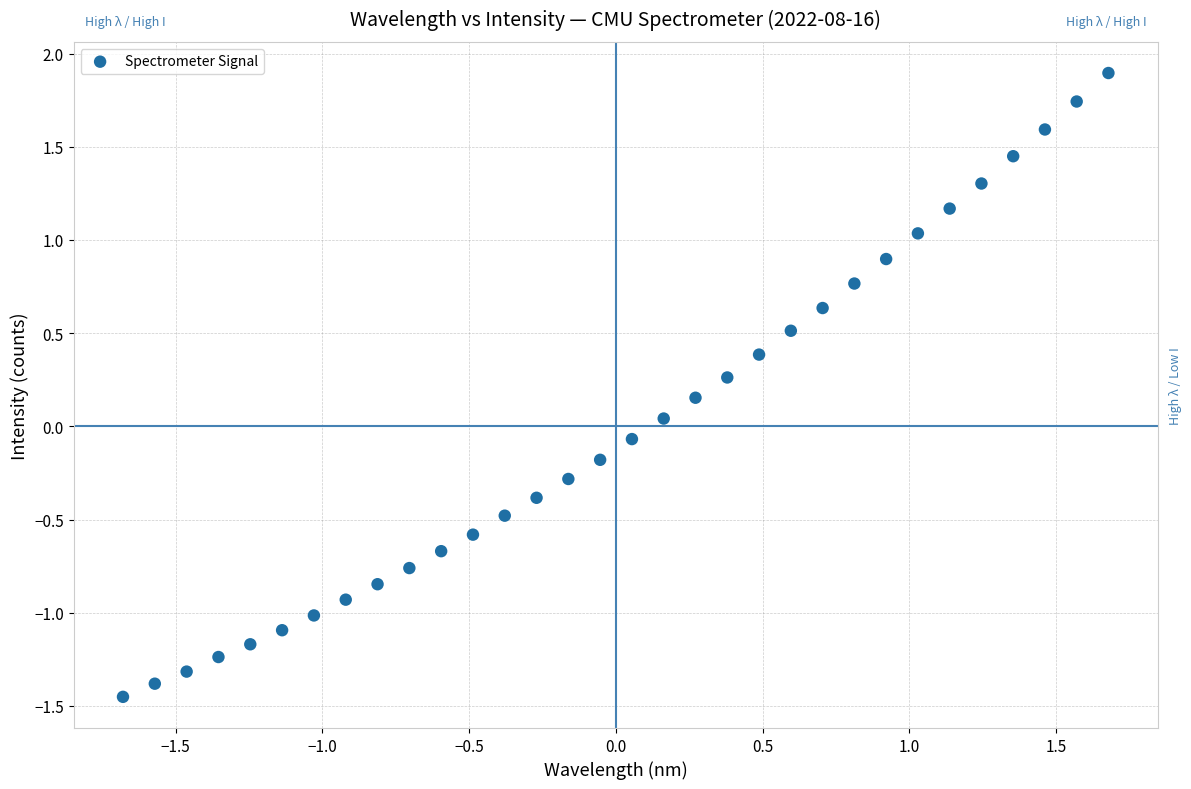

What is the range of Y values (max minus min)?

3.3